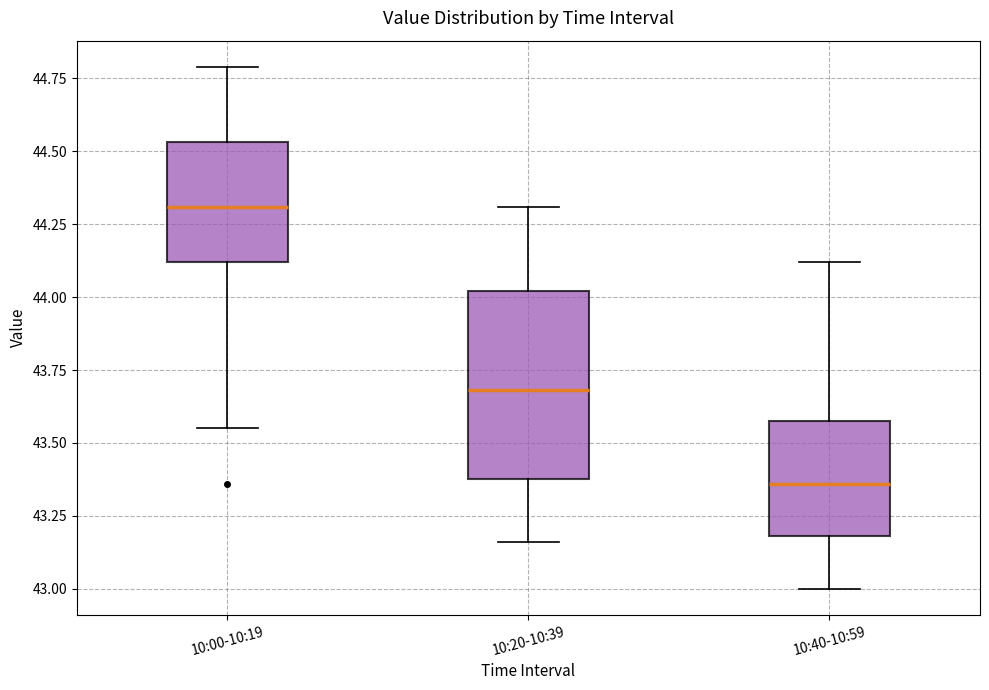

Reading left to right, transcribe this box plot: for each box, give where its median line is, the range the box spans, and where its two whiskers end, as read against the y-axis. The values are not printed on the chart, so give them approximately, as read against the axis.

10:00-10:19: median 44.30, box 44.10 to 44.55, whiskers 43.55 to 44.80
10:20-10:39: median 43.70, box 43.40 to 44.00, whiskers 43.15 to 44.30
10:40-10:59: median 43.35, box 43.20 to 43.60, whiskers 43.00 to 44.10